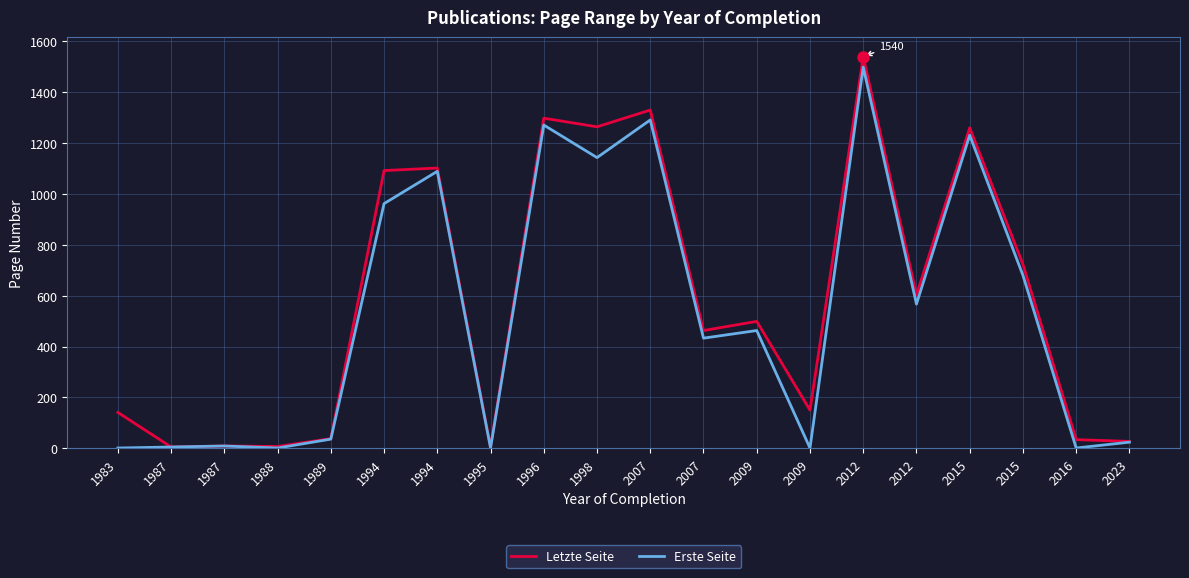

Is it true that Erste Seite equals 5.0 at 1987?

True